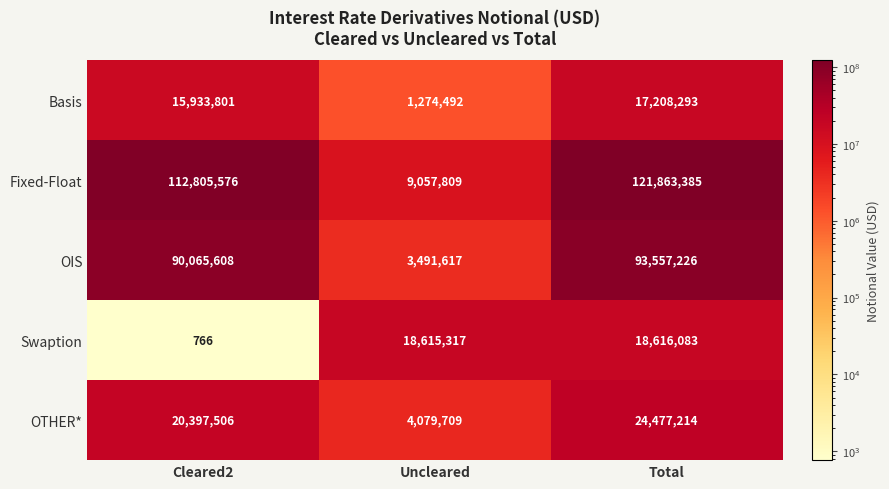

What is the smallest value displayed?

766